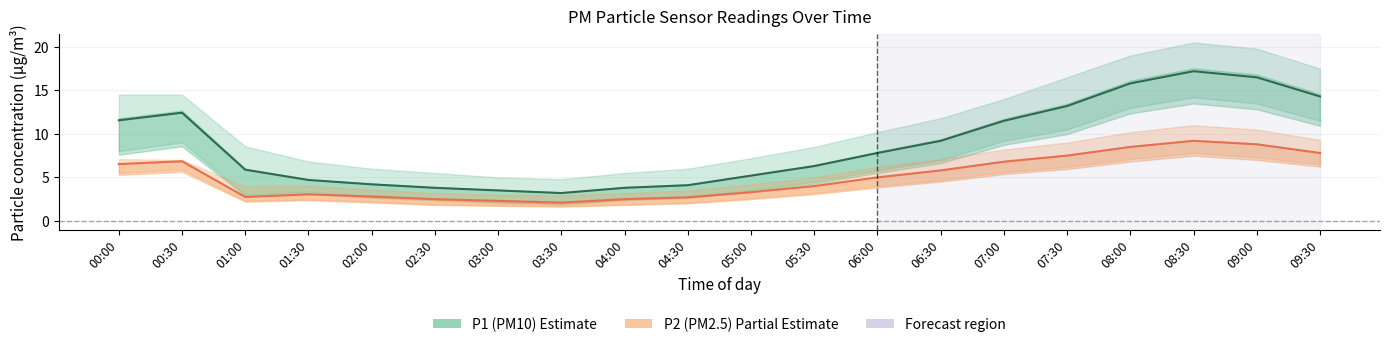

Does the chart have visible grid lines?

Yes